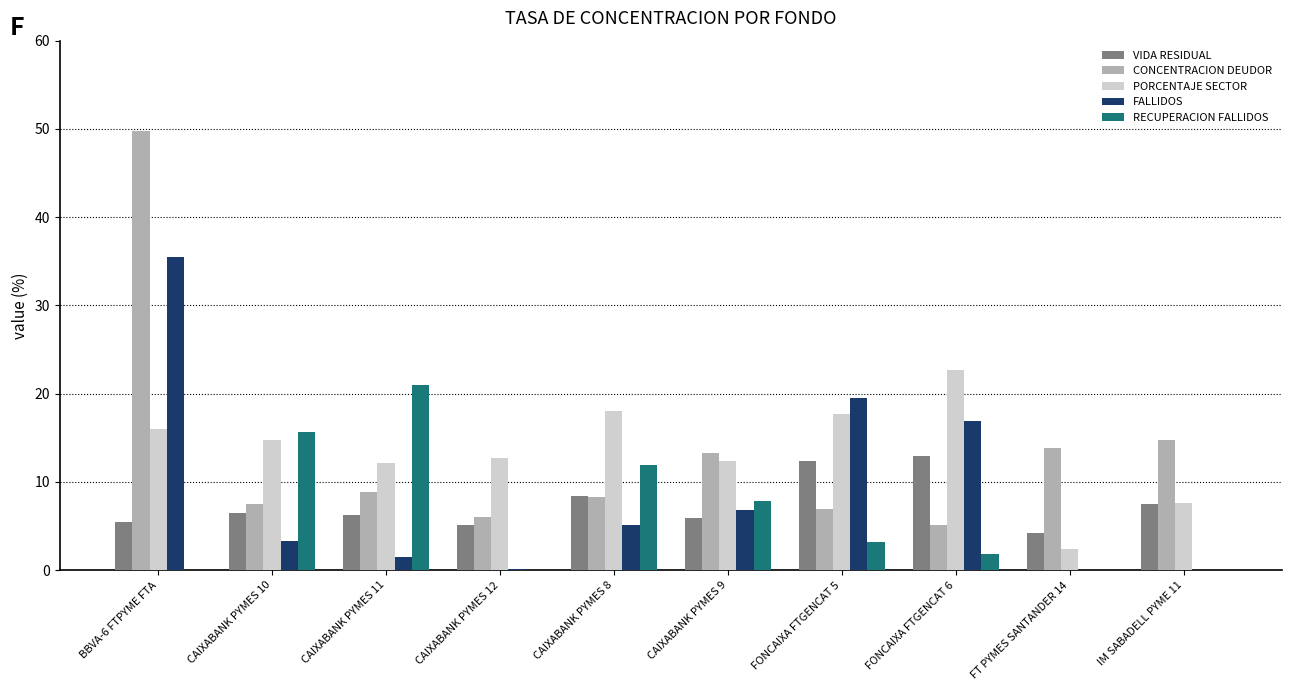

Between CAIXABANK PYMES 11 and FT PYMES SANTANDER 14, which series saw the biggest shift?

RECUPERACION FALLIDOS